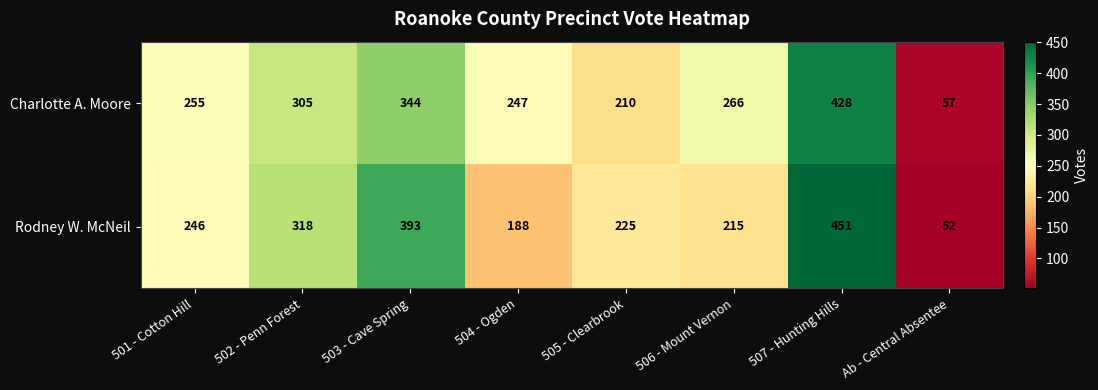

True or false: Rodney W. McNeil has a value of 215 at 506 - Mount Vernon.

True